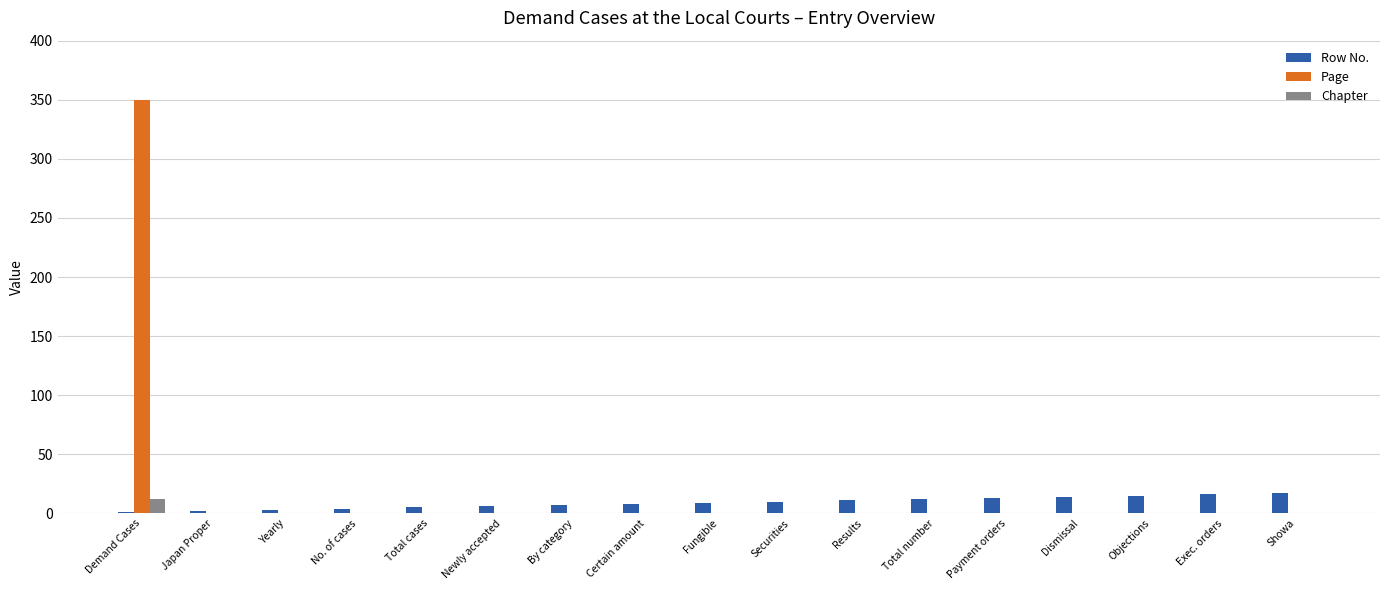

What is the greatest value displayed?

350